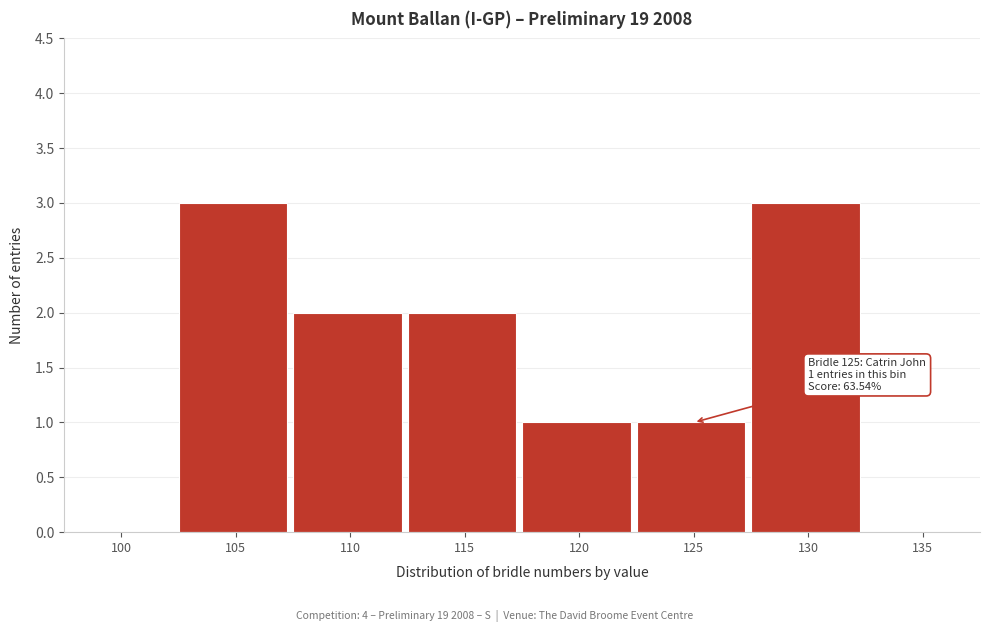

Reading left to right, what are all the values shown in this chart?

100=0	105=3	110=2	115=2	120=1	125=1	130=3	135=0